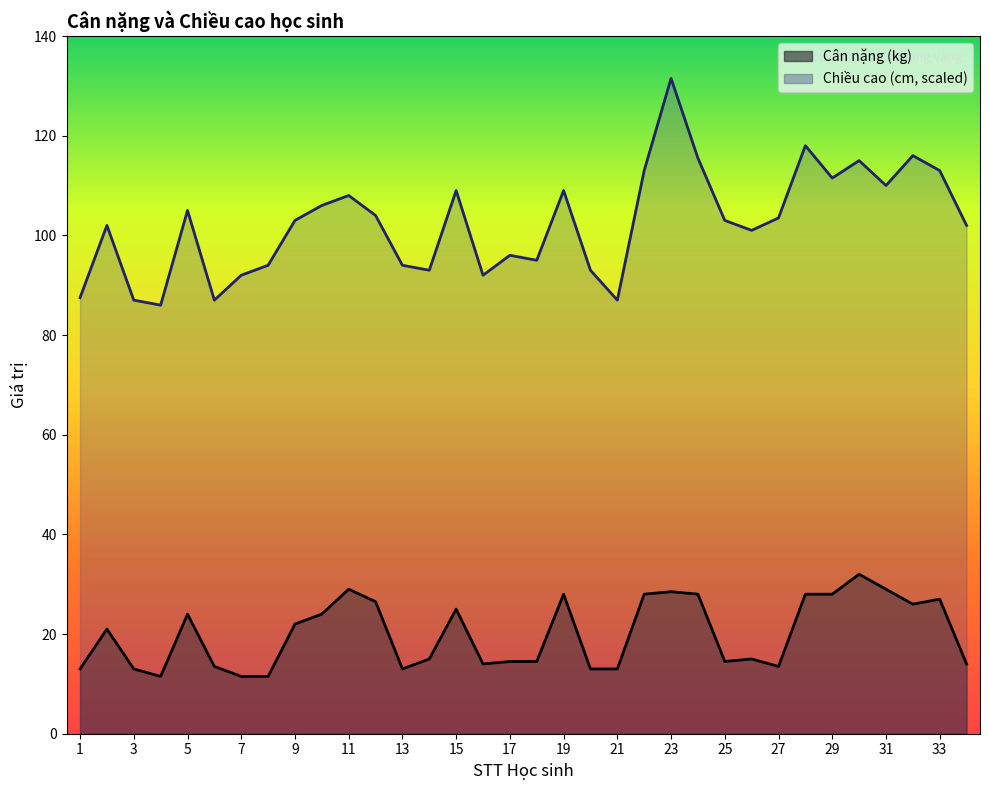

What is the approximate value of Chiều cao at 13?

94.0